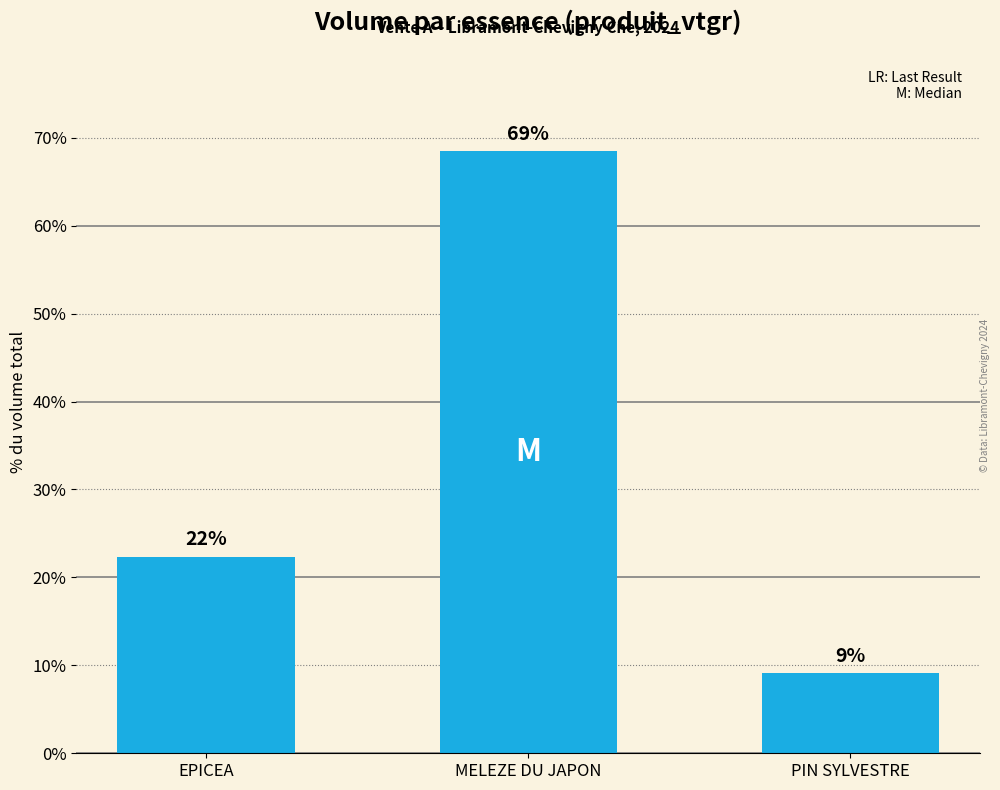

What is the maximum value shown in the chart?

68.5